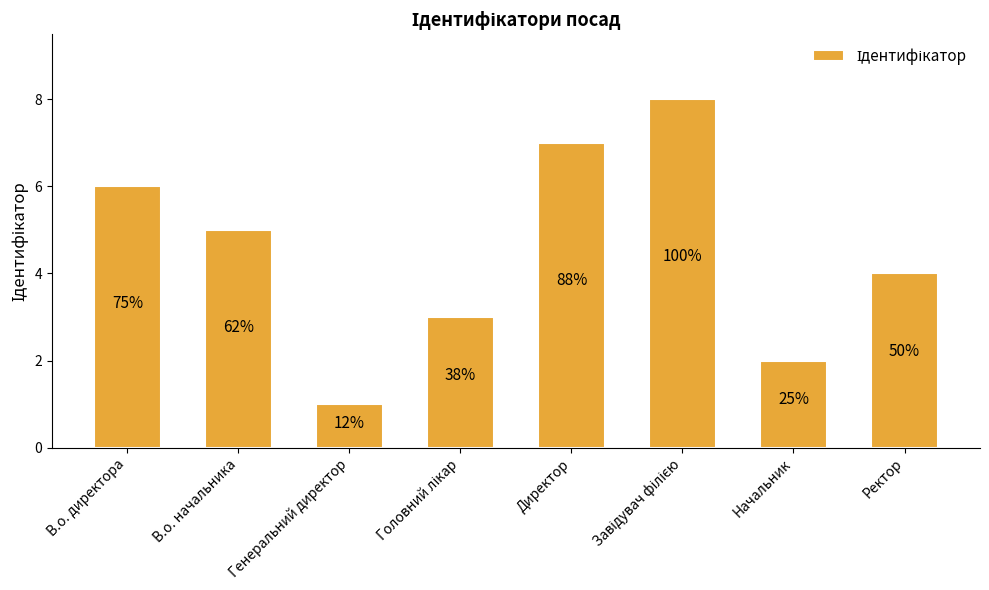

What is the difference between the values at Директор and Начальник?

5